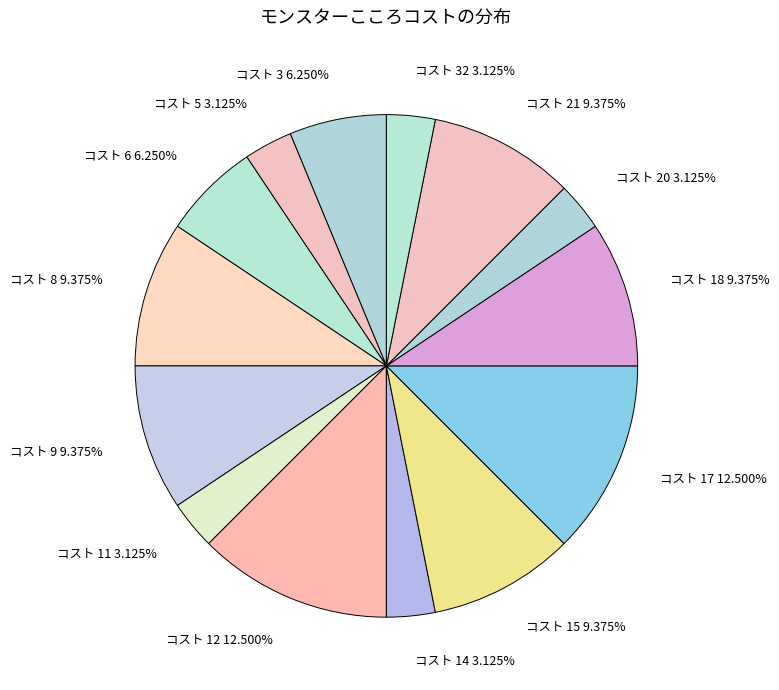

Is there a majority slice in this chart?

No